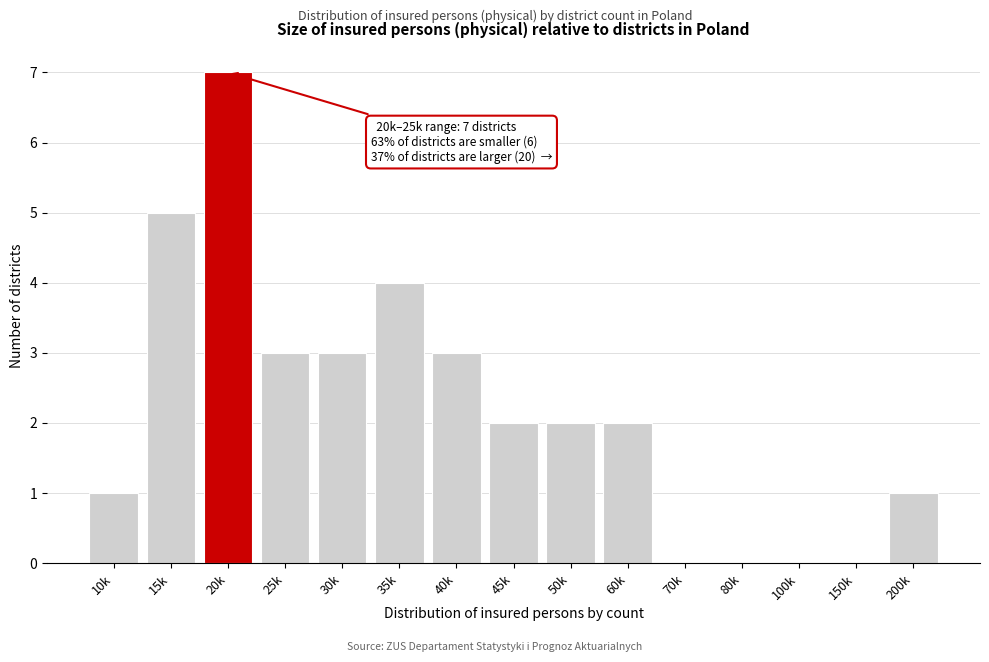

Reading left to right, transcribe all the data shown in this chart.

10k=1	15k=5	20k=7	25k=3	30k=3	35k=4	40k=3	45k=2	50k=2	60k=2	70k=0	80k=0	100k=0	150k=0	200k=1